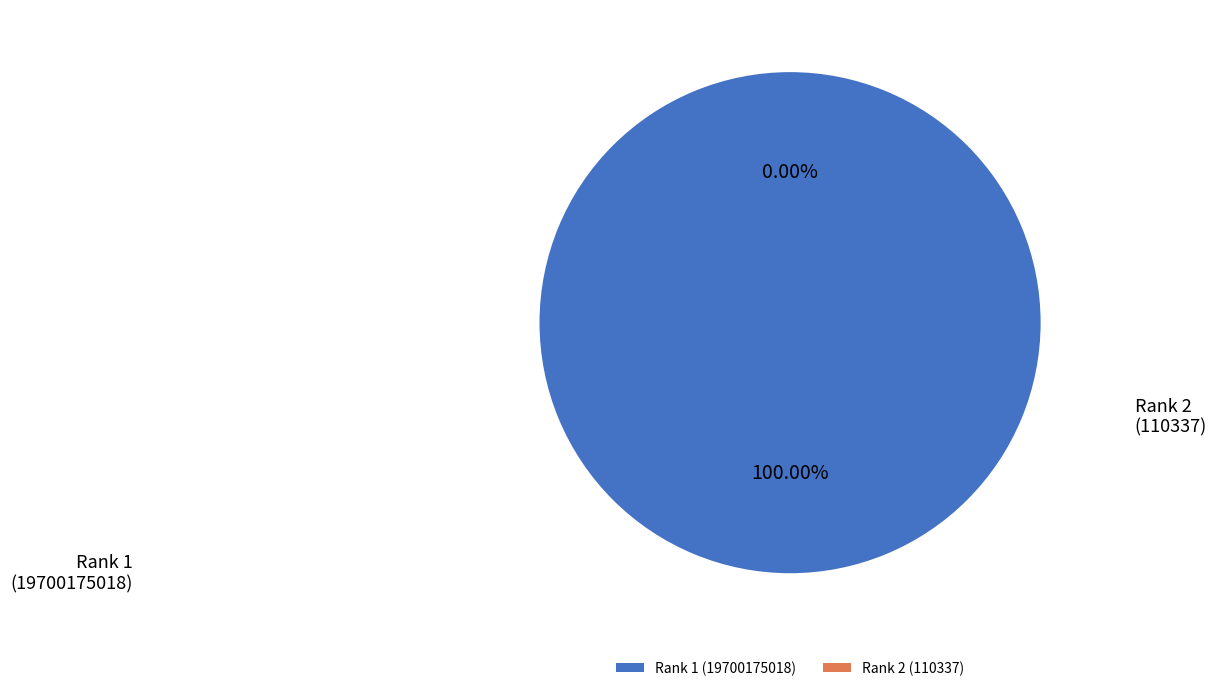

To the nearest percent, what is the average slice percentage?

50%